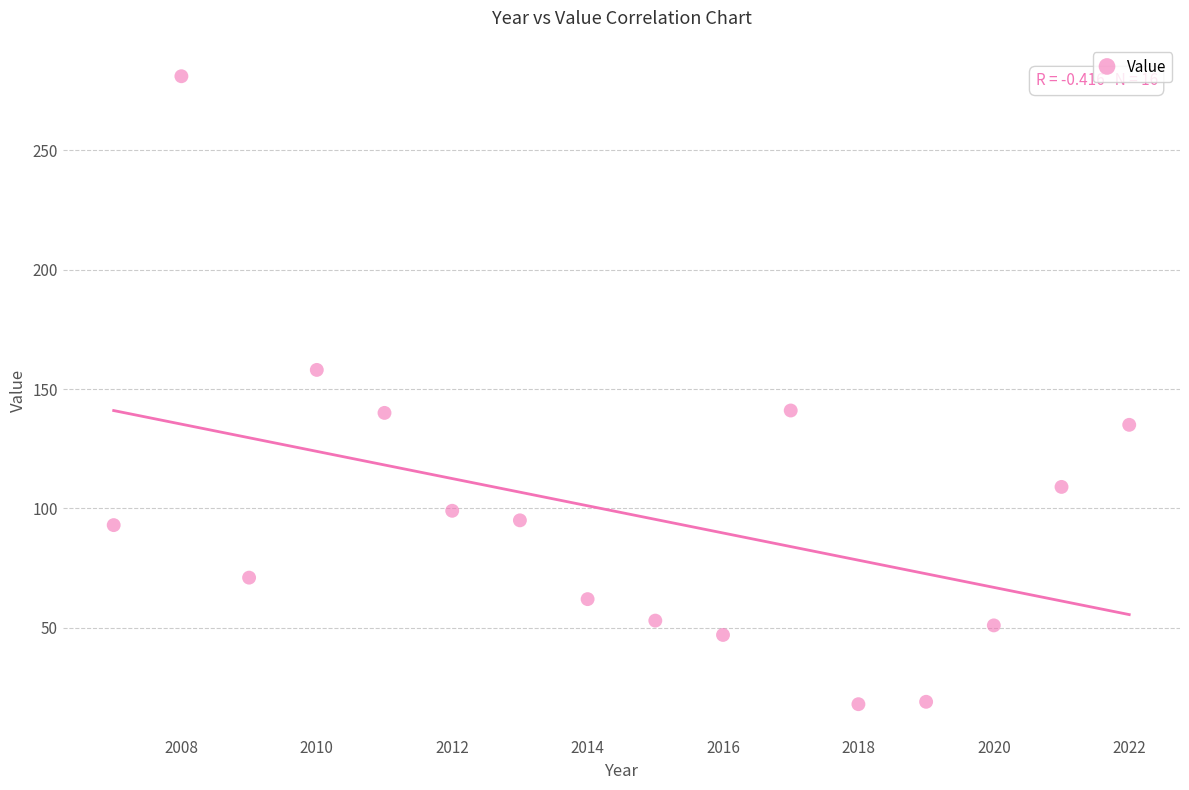

What is the range of Y values (max minus min)?

263